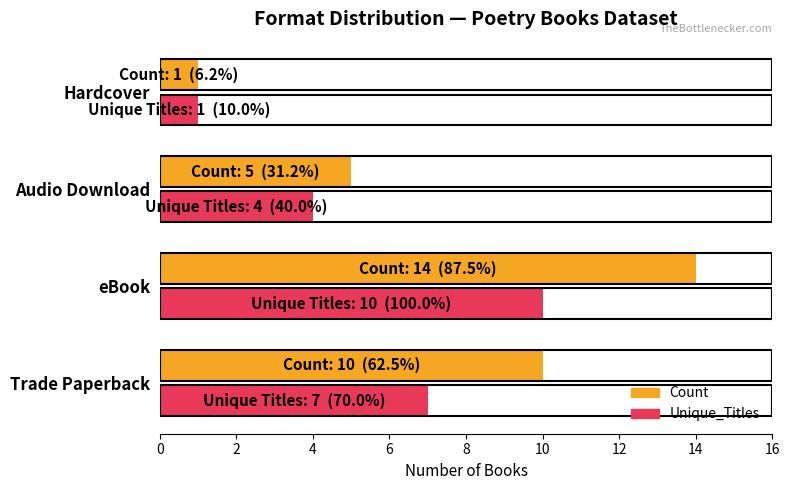

What is the spread (max minus min) of values at eBook?

4